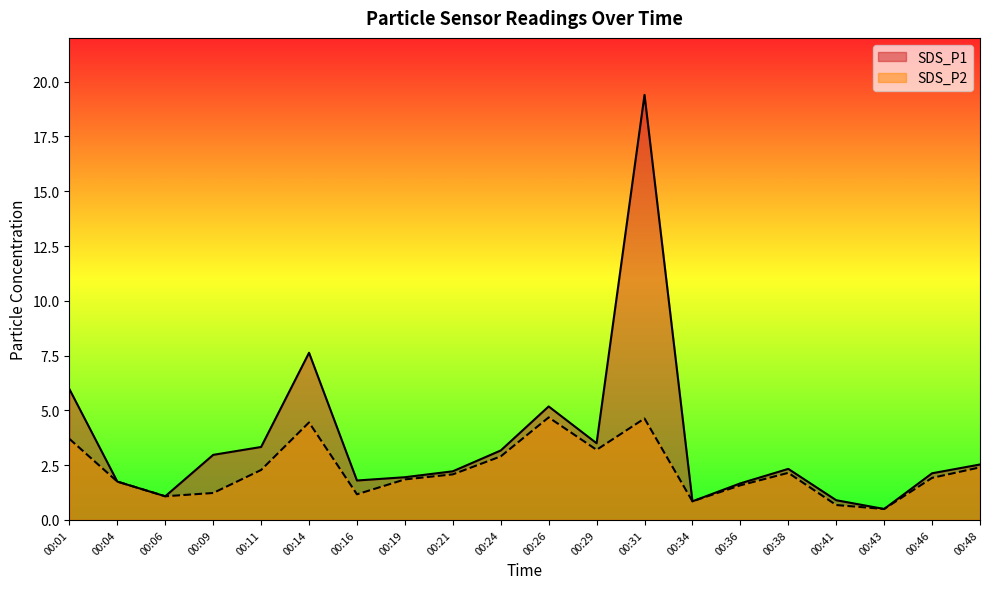

How many data points in SDS_P1 are above 2?

12